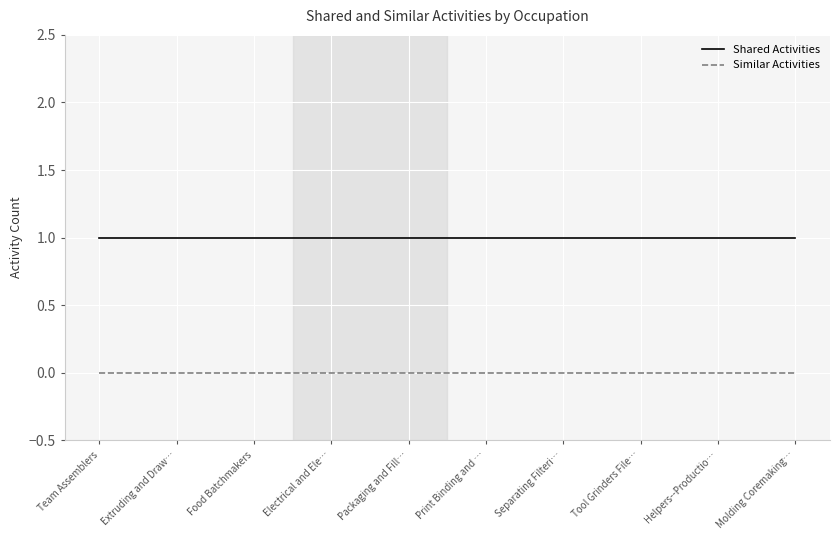

Rank the series at Extruding and Draw… from highest to lowest value.

Shared Activities, Similar Activities